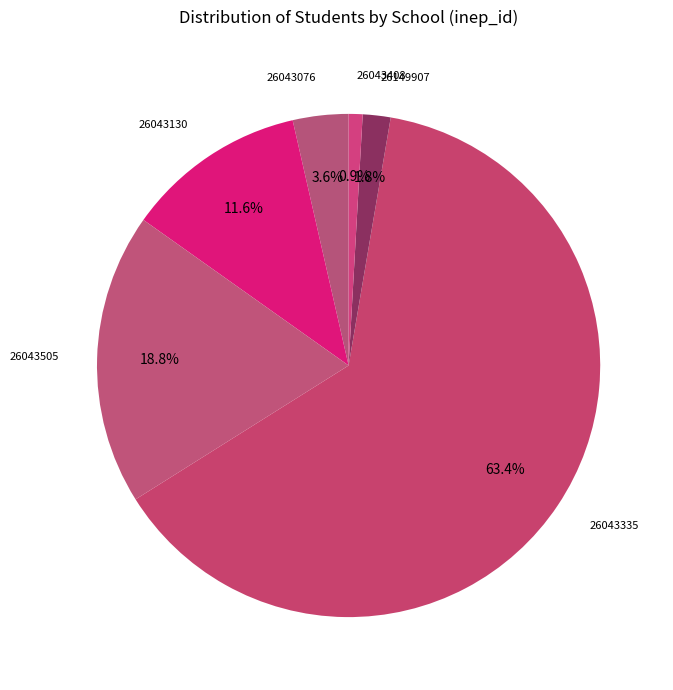

What is the majority slice?

26043335